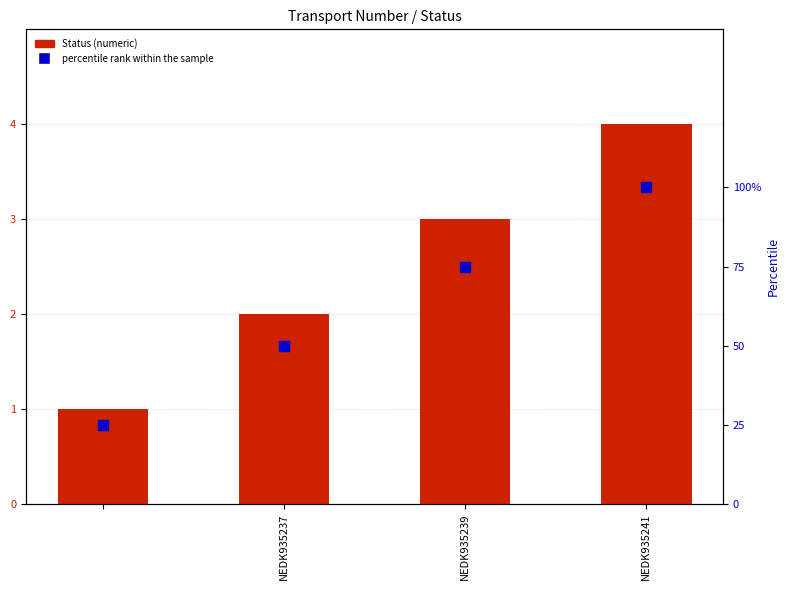

Which series contains the lowest Y value?

Status